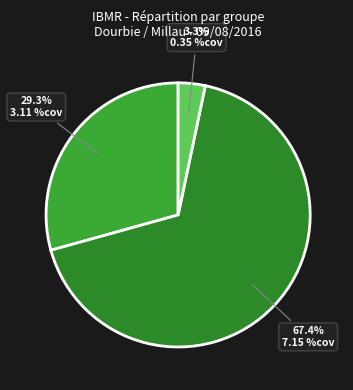

Count the number of slices in the pie.

3